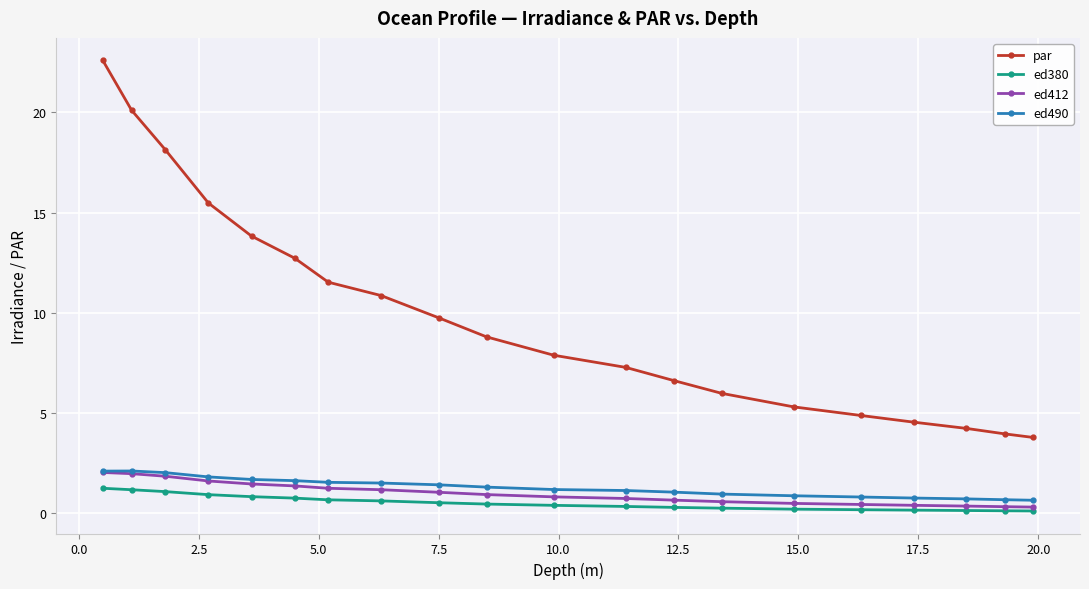

True or false: ed490 and ed380 intersect in this chart.

False